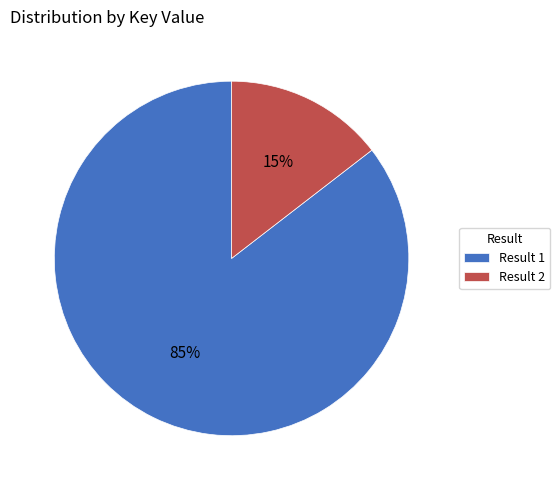

Is the sum of Result 1 and Result 2 greater than half?

Yes